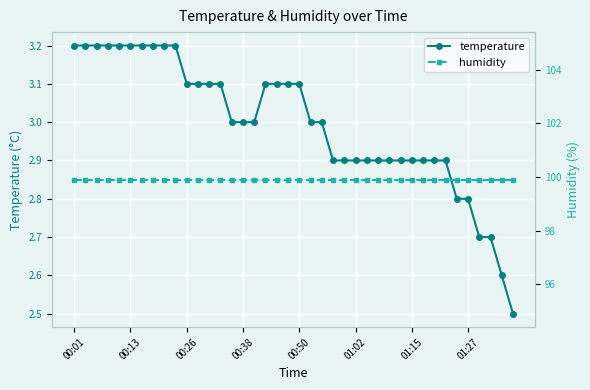

True or false: temperature has a value of 3.1 at 13.

True